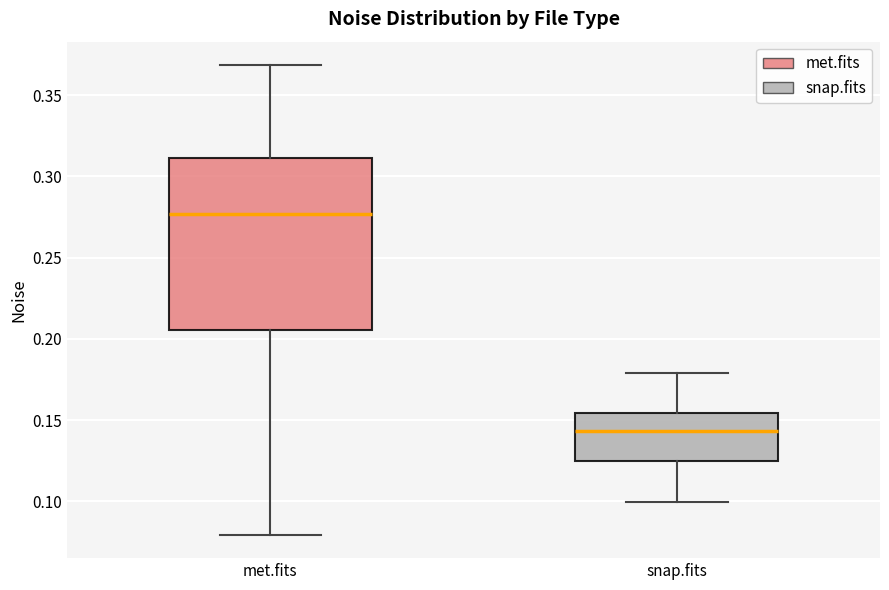

Reading left to right, transcribe this box plot: for each box, give where its median line is, the range the box spans, and where its two whiskers end, as read against the y-axis. The values are not printed on the chart, so give them approximately, as read against the axis.

met.fits: median 0.275, box 0.205 to 0.310, whiskers 0.080 to 0.370
snap.fits: median 0.145, box 0.125 to 0.155, whiskers 0.100 to 0.180